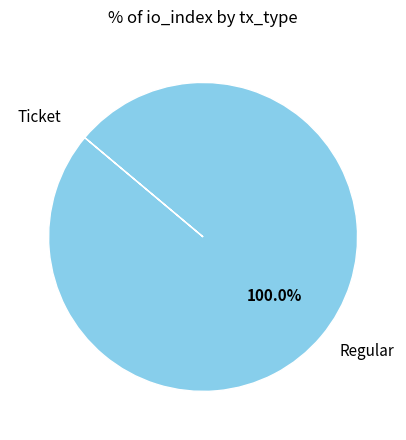

Which category has the biggest portion of the pie?

Regular